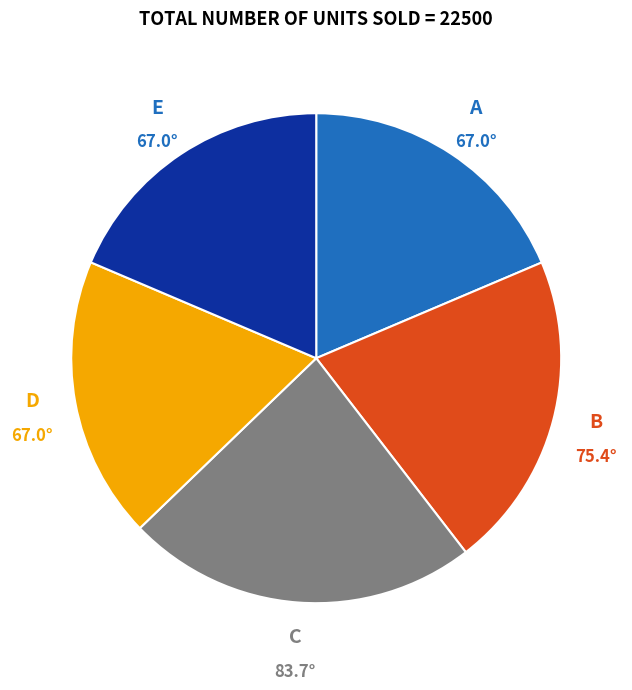

Does any single category account for the majority?

No